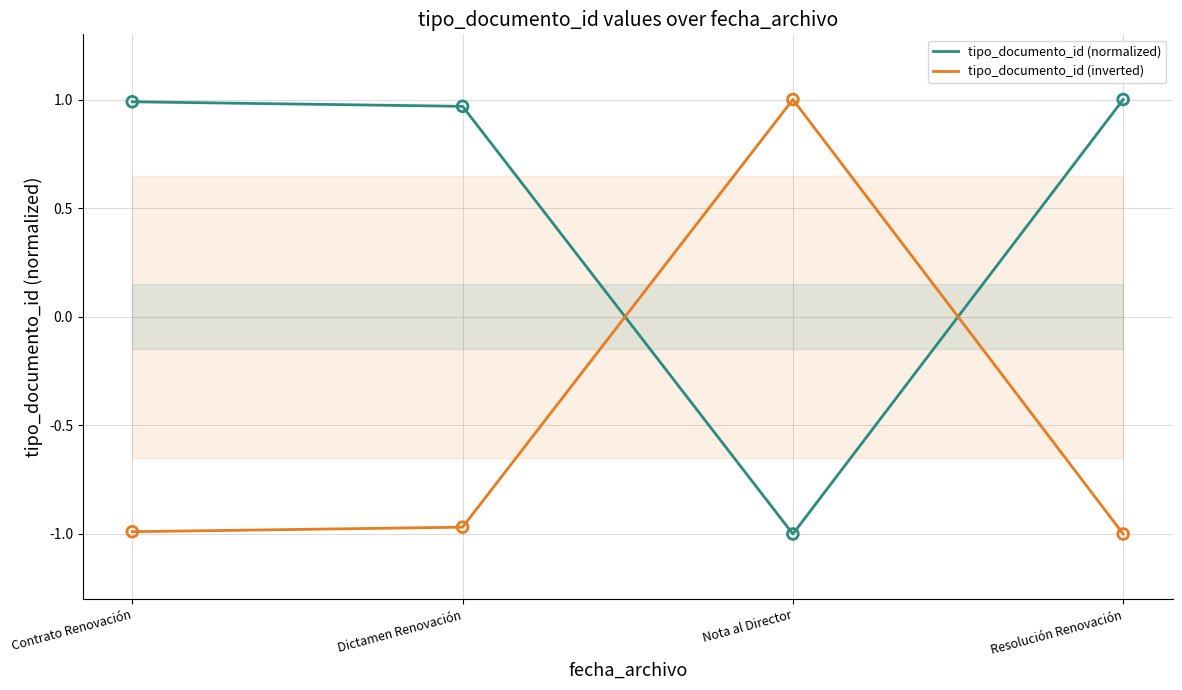

Which series contains the lowest Y value?

tipo_documento_id (normalized)